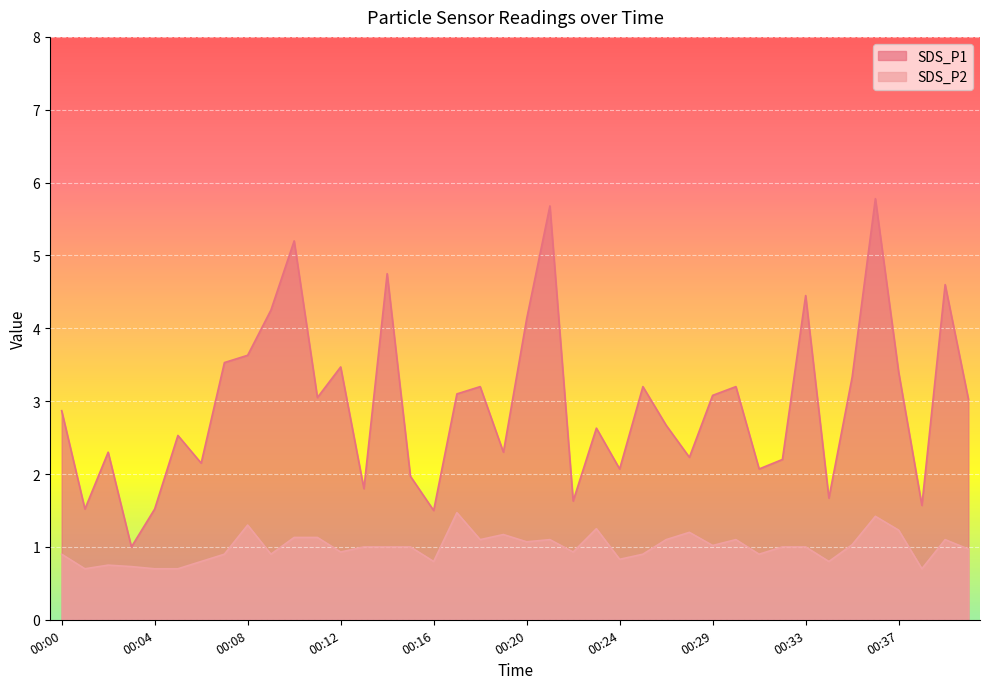

What is the value of the SDS_P2 point at the 8th from the left?

0.9